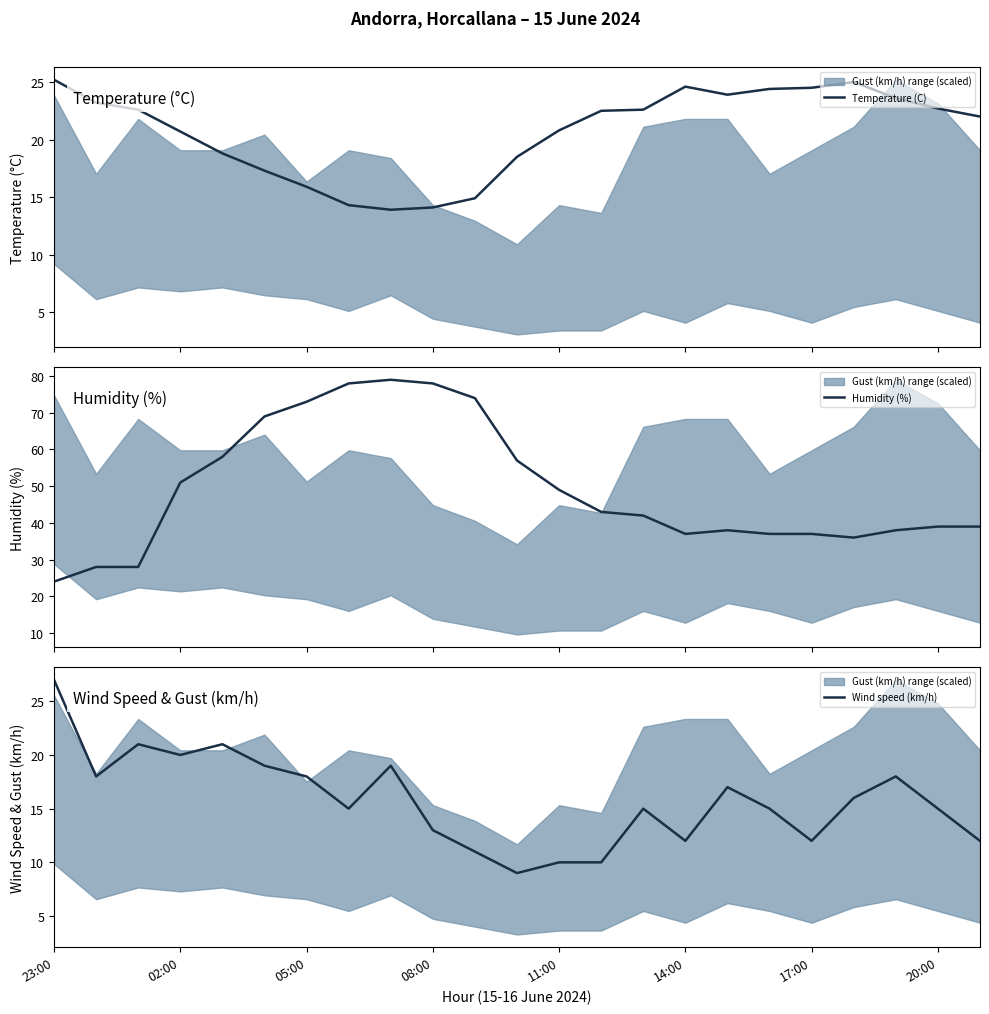

Which category has the lowest value in the Humidity (%) series?

23:00